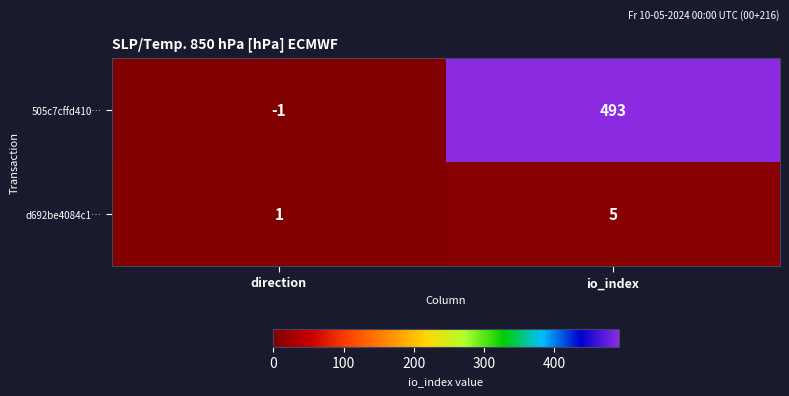

Reading right to left, transcribe all the data shown in this chart.

505c7cffd410…: 493	-1
d692be4084c1…: 5	1